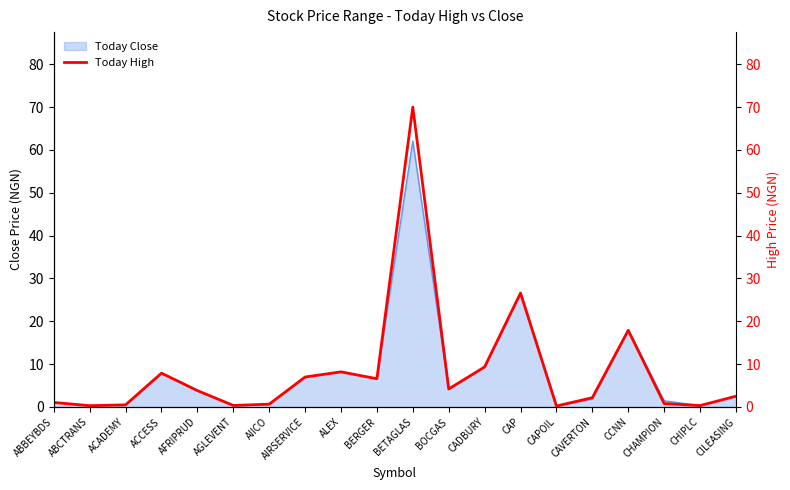

What is the difference between the maximum and minimum values?

69.8